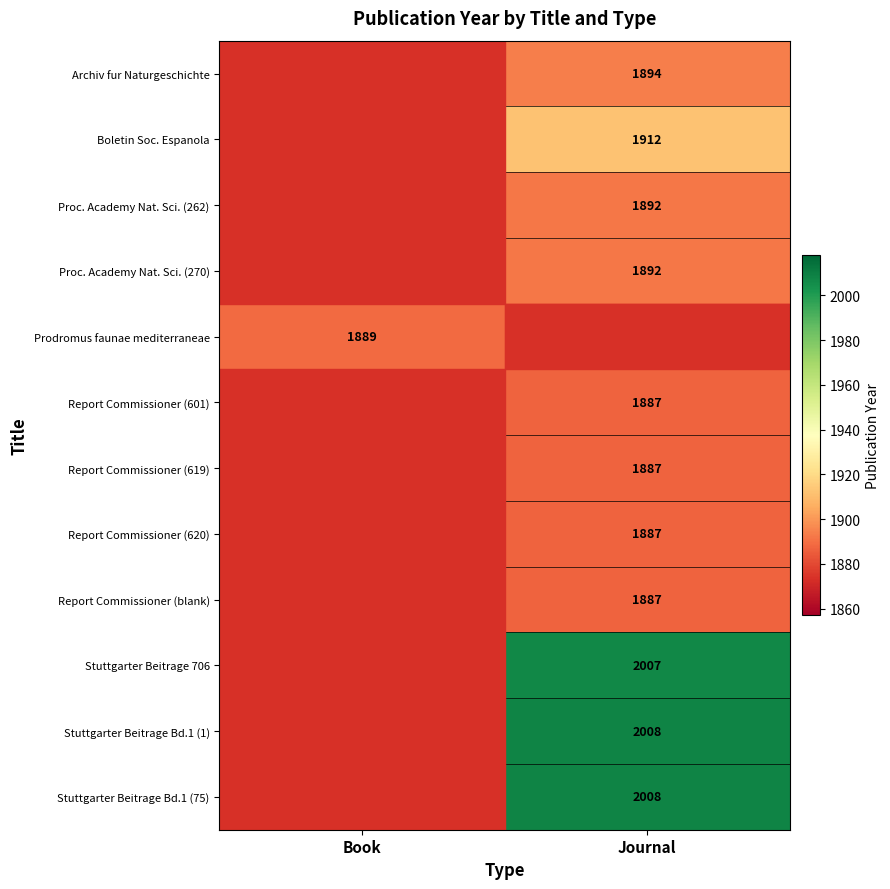

Is it true that Report Commissioner (620) equals 1887 at Journal?

True